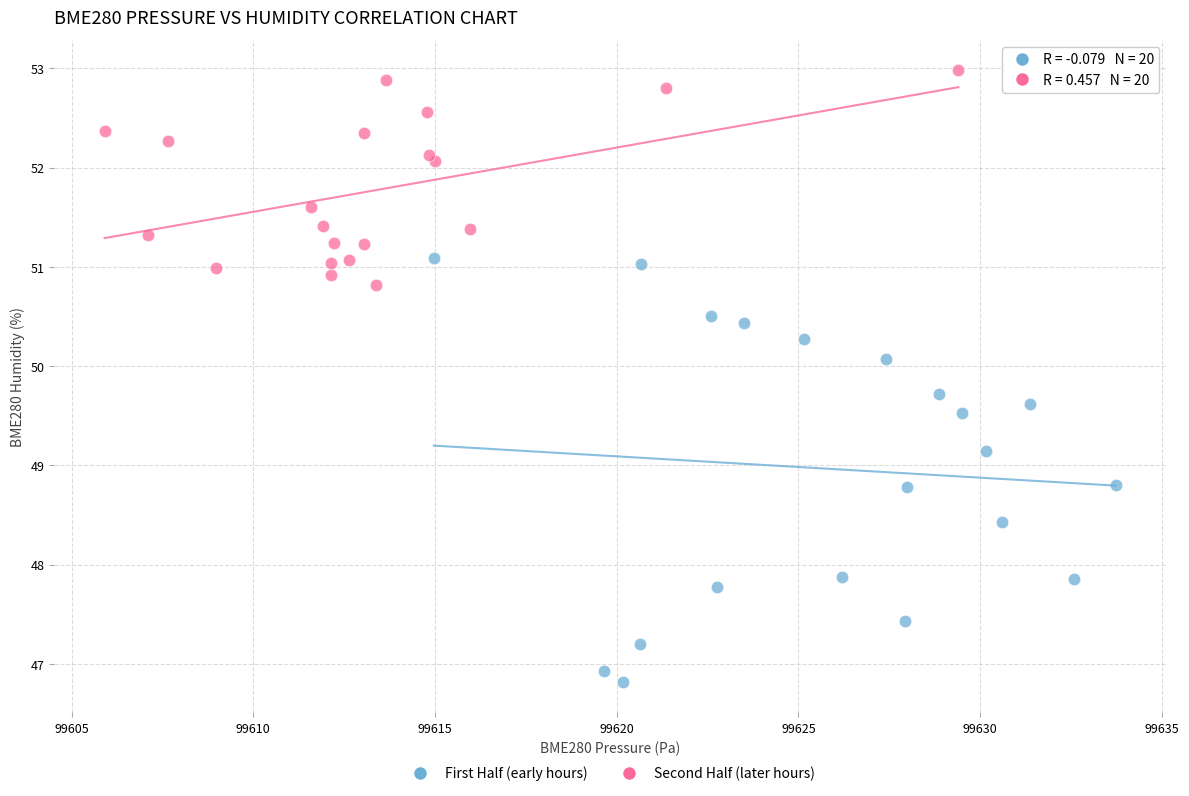

Which series reaches the maximum Y coordinate?

Second Half (later hours)